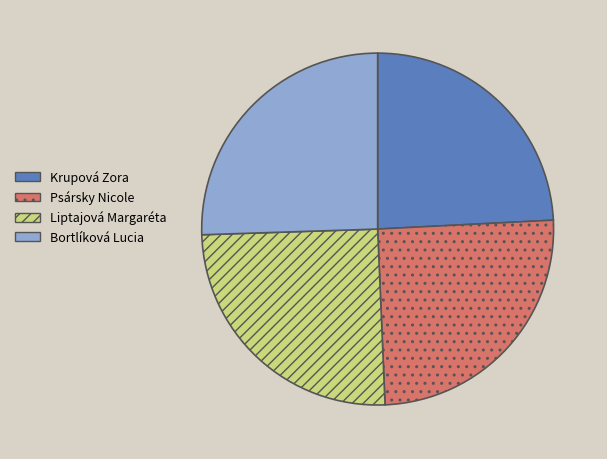

Which has a higher value, Krupová Zora or Psársky Nicole?

Psársky Nicole